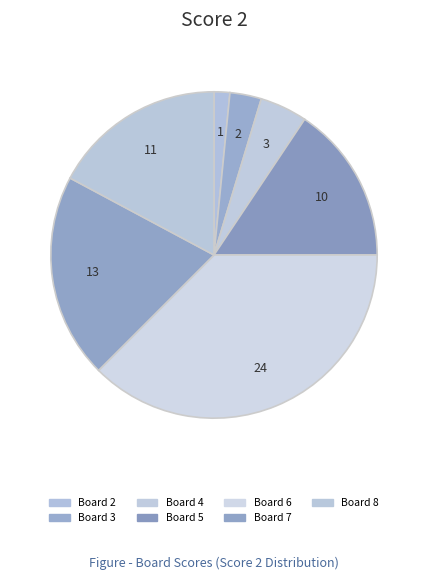

How much of the chart is everything except Board 7?

79.7%